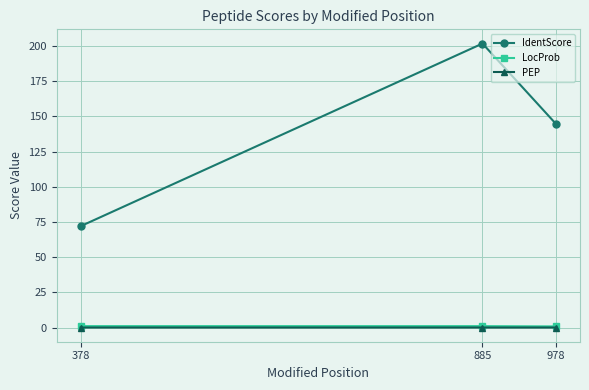

At which category is the sum across all series the highest?

885